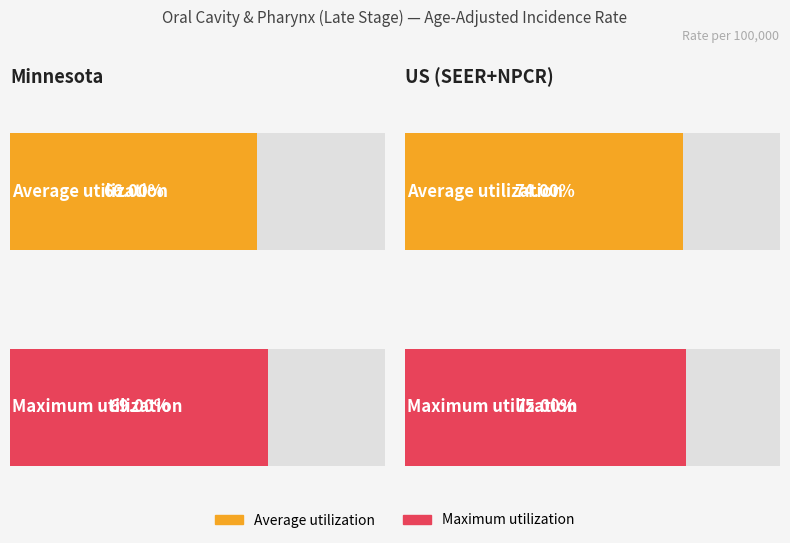

Rank the series at US (SEER+NPCR) from highest to lowest value.

Maximum utilization, Average utilization